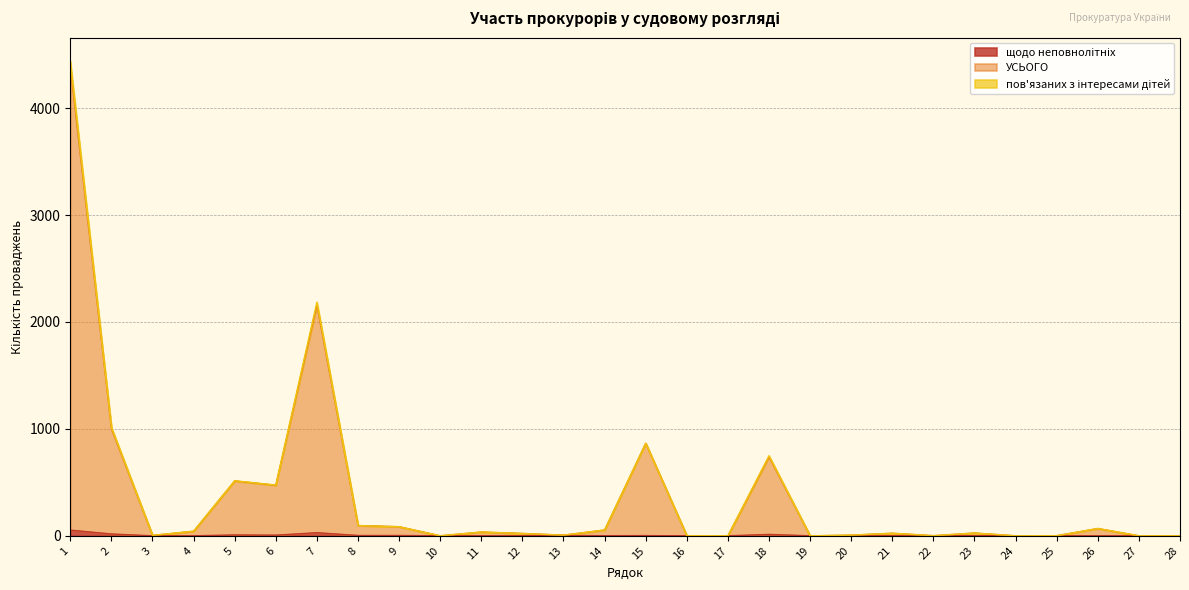

Reading right to left, extract all data points from this chart.

щодо неповнолітніх: 0	0	0	0	0	1	0	0	0	0	13	0	0	2	1	3	0	0	0	3	3	29	6	8	0	0	17	53
УСЬОГО: 0	0	68	1	0	26	1	24	6	0	739	0	1	865	54	6	22	35	0	85	96	2158	473	513	42	4	1003	4390